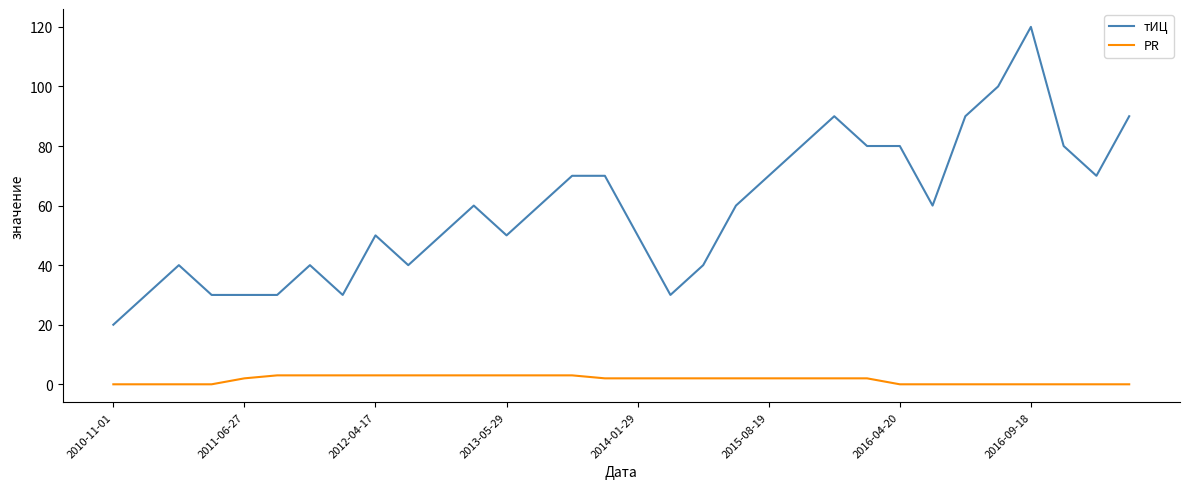

Which series has the largest range (max minus min)?

тИЦ